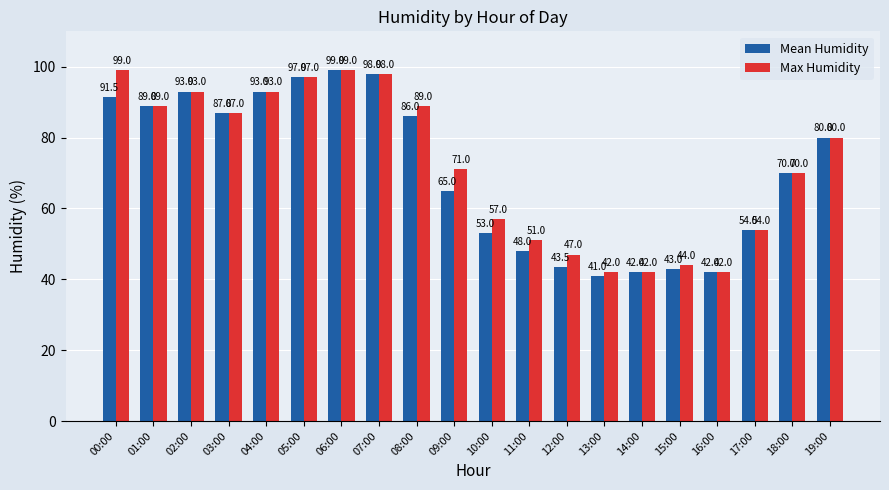

The Mean Humidity series shows 65.0 at 09:00. True or false?

True